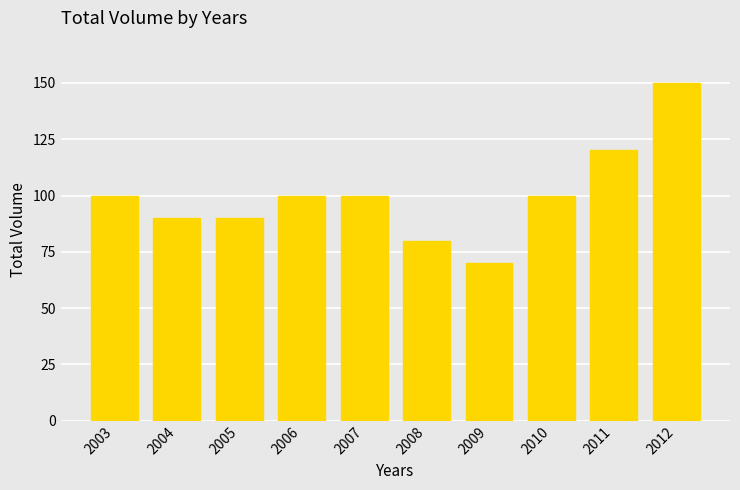

Are the bars horizontal?

No